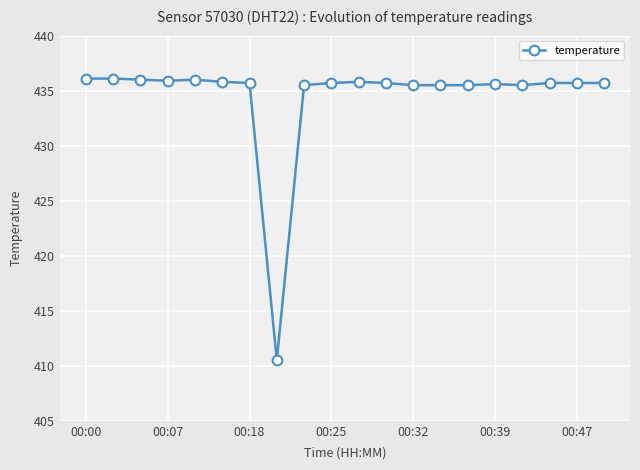

What is the value of the 6th point from the left?

435.8